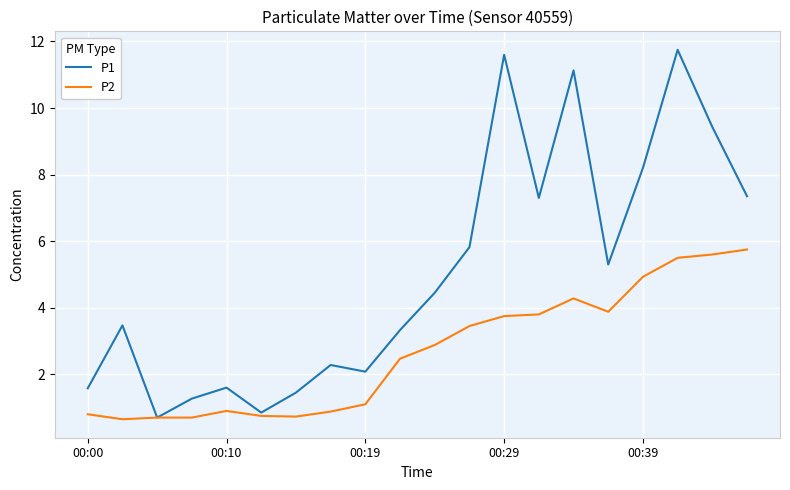

Which series has the largest range (max minus min)?

P1